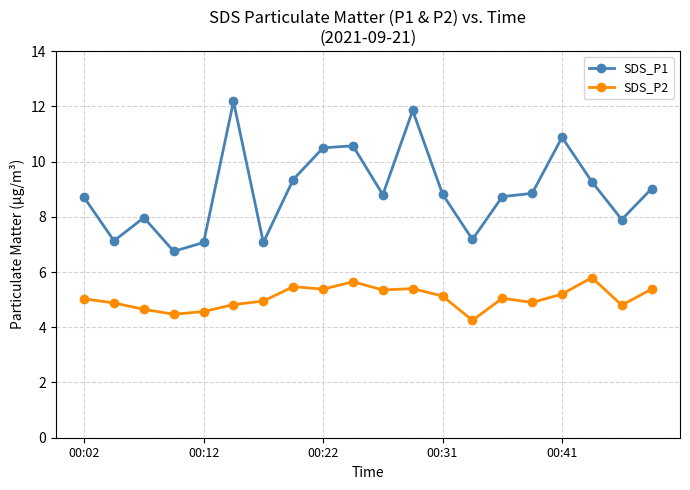

How many distinct data groups are displayed?

2